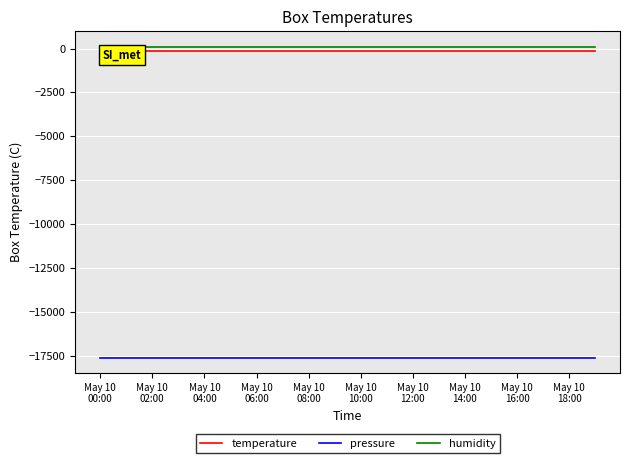

True or false: pressure has more than 0 points higher than both neighbors.

False